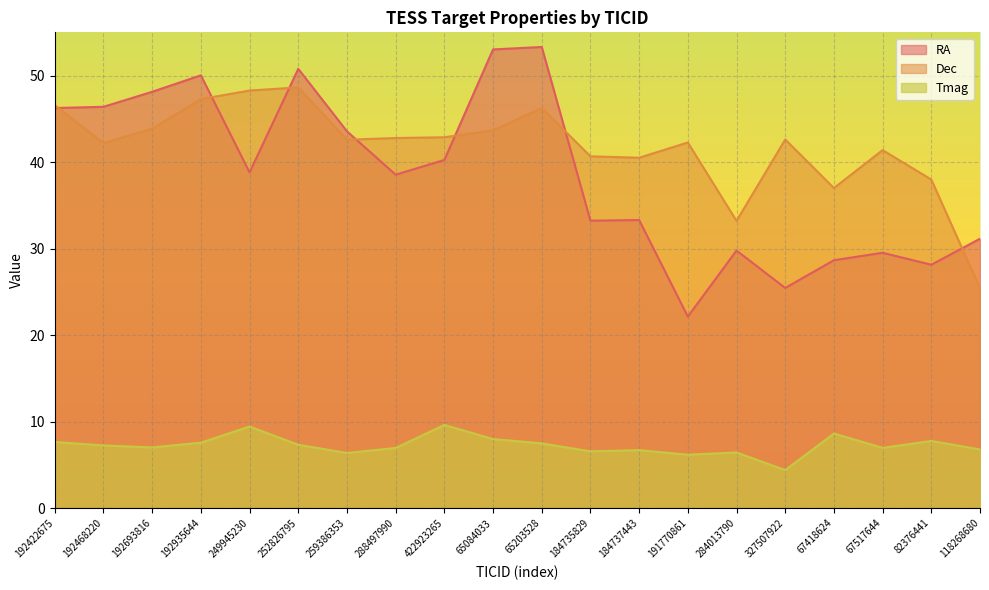

True or false: Tmag and Dec cross at least once.

False